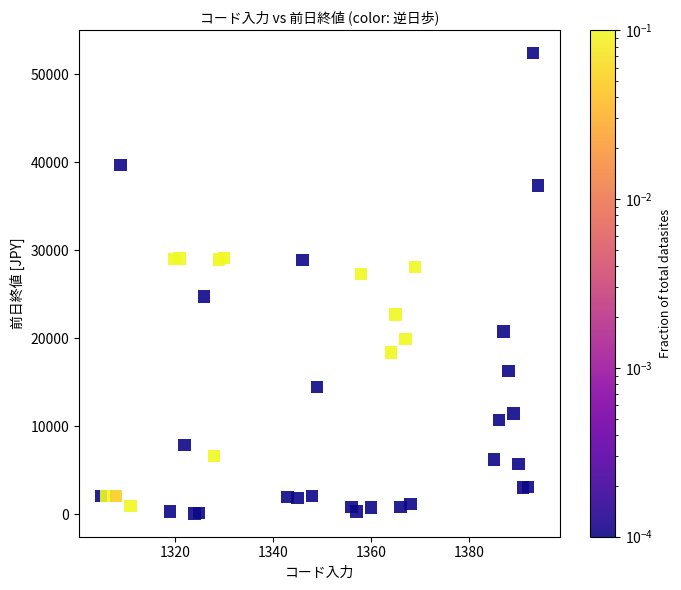

What is the range of Y values (max minus min)?

52271.4